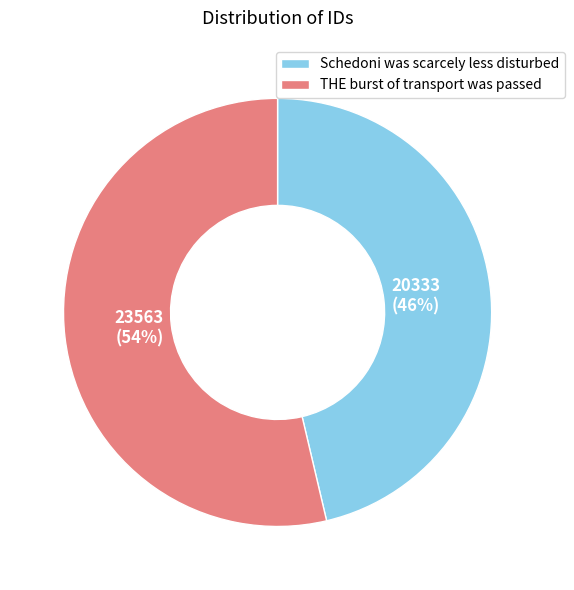

Which category has the smallest portion of the pie?

Schedoni was scarcely less disturbed